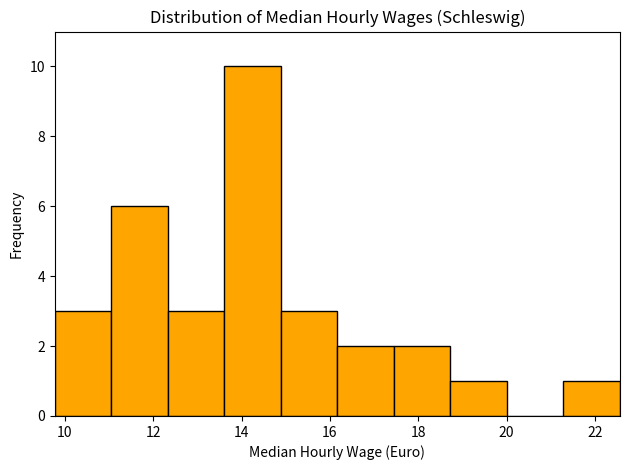

Reading left to right, list every bar in this chart as the range it spans on the x-axis followed by its height. Neither the bar edges nor the heights are printed on the chart, so give them approximately, as read against the axes.

9.8 to 11.0: 3
11.0 to 12.4: 6
12.4 to 13.6: 3
13.6 to 14.8: 10
14.8 to 16.2: 3
16.2 to 17.4: 2
17.4 to 18.8: 2
18.8 to 20.0: 1
20.0 to 21.2: 0
21.2 to 22.6: 1